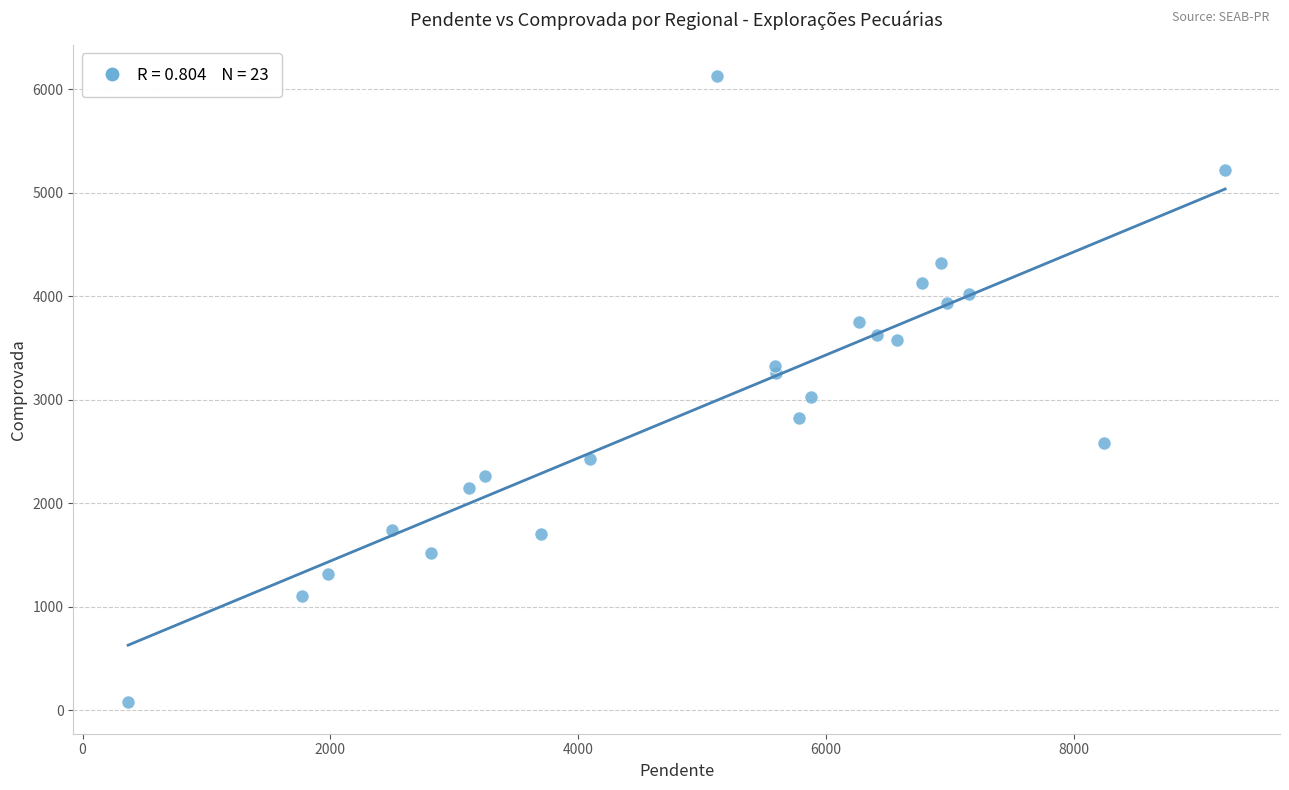

What Y value in the scatter plot is closest to 3100?

3027